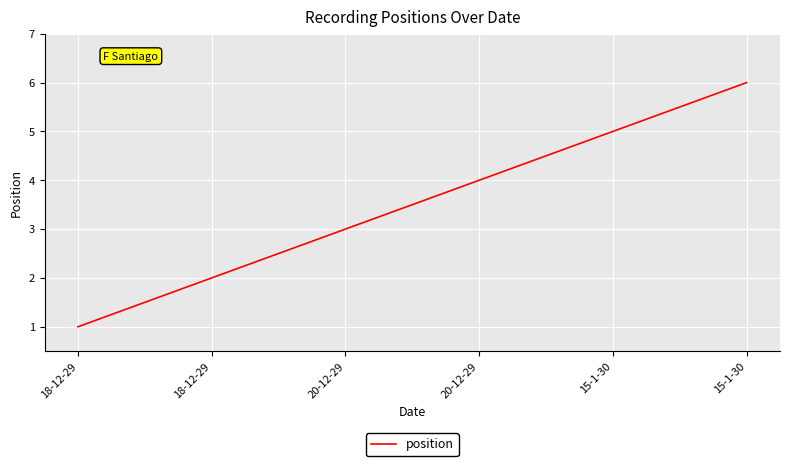

Rank the categories by value from highest to lowest.

15-1-30, 15-1-30, 20-12-29, 20-12-29, 18-12-29, 18-12-29